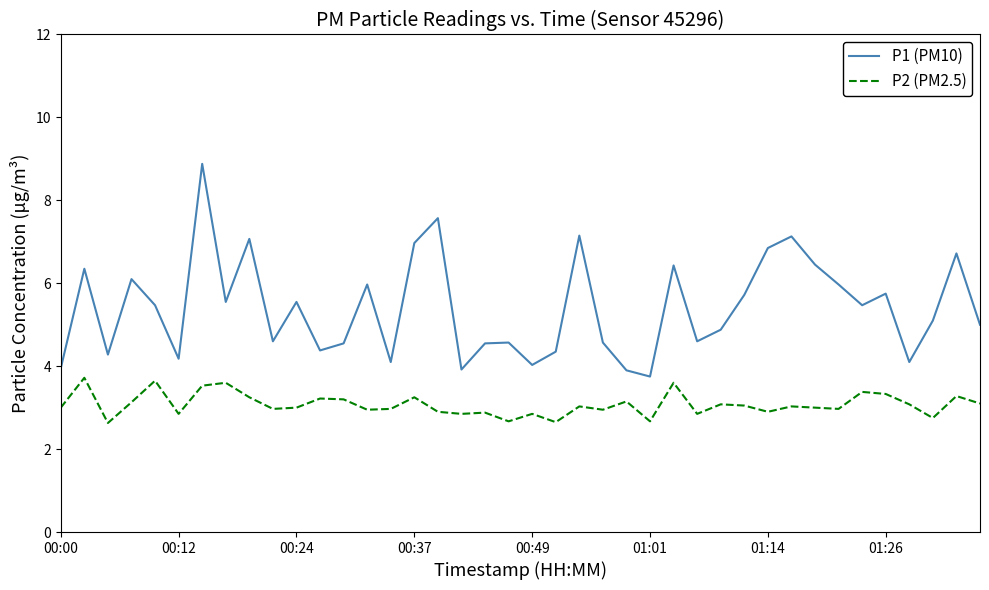

Rank the series by their average value, from lowest to highest.

P2 (PM2.5), P1 (PM10)